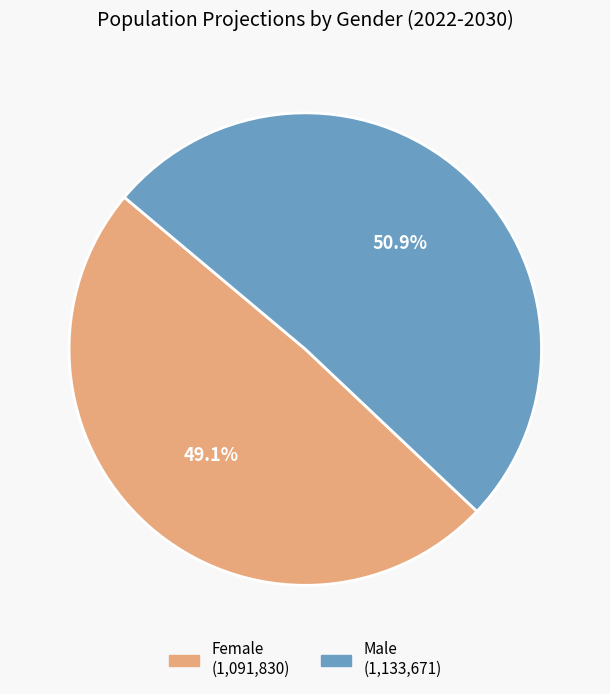

Does any single category account for the majority?

Yes